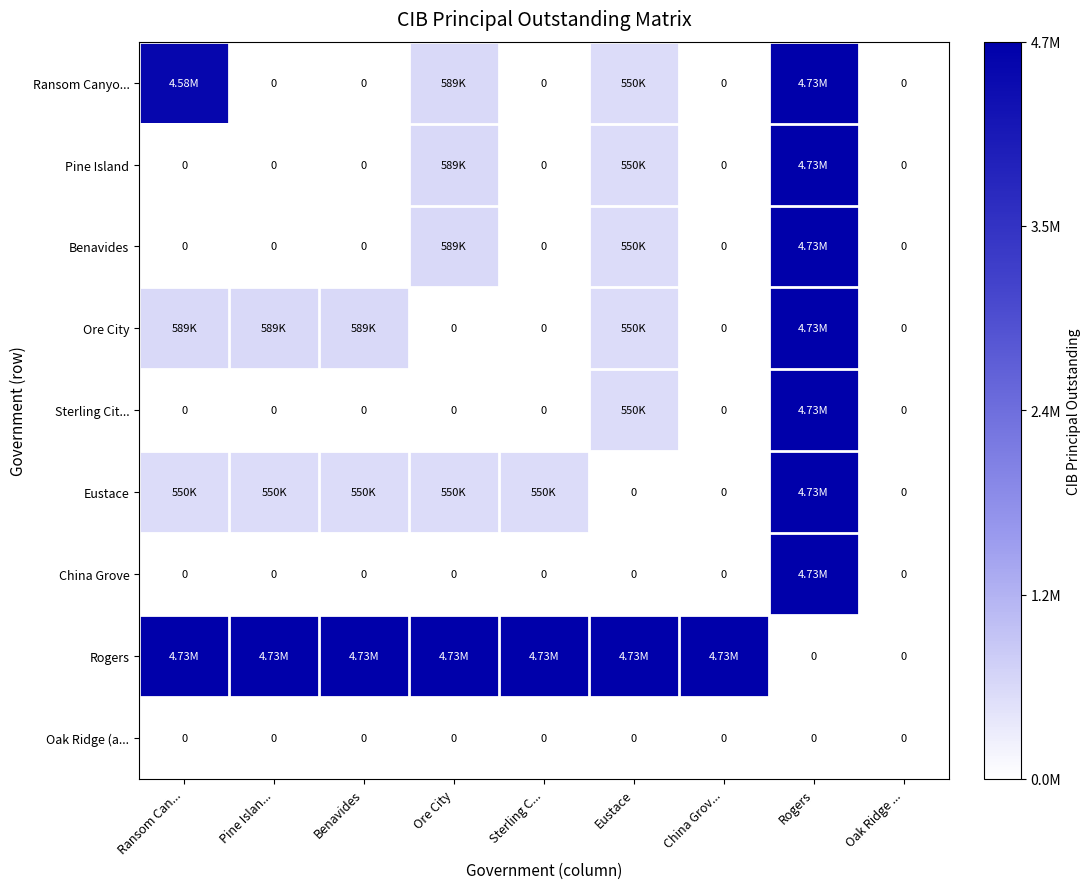

At which label is Rogers closest to 0?

Rogers